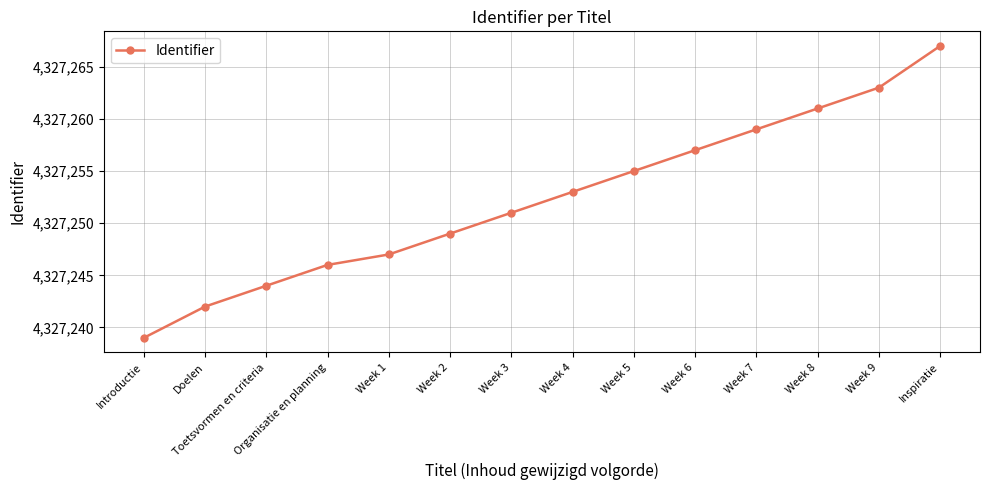

What is the difference between the maximum and second lowest values?

25